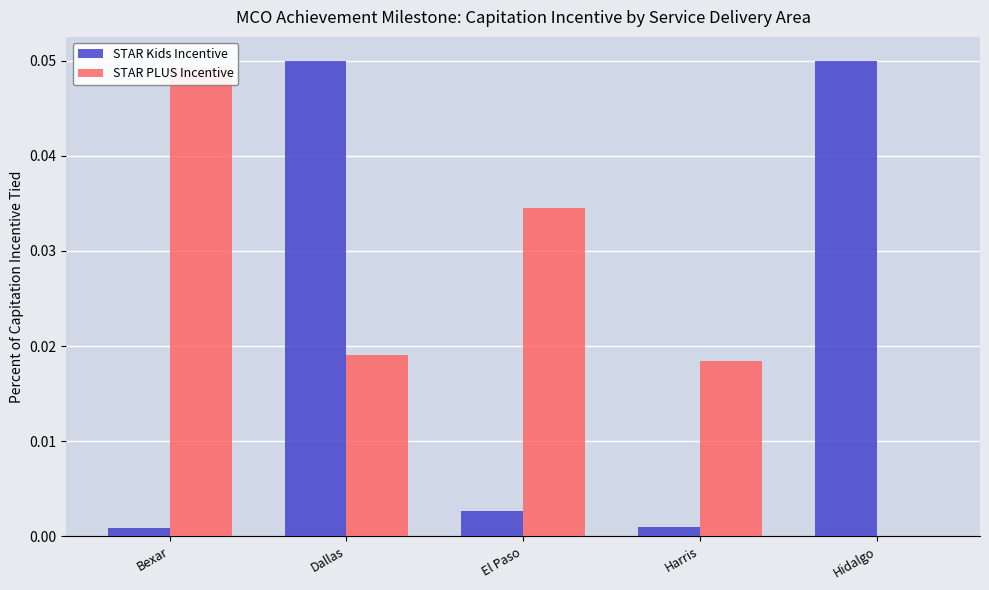

What position from the right is Harris?

2